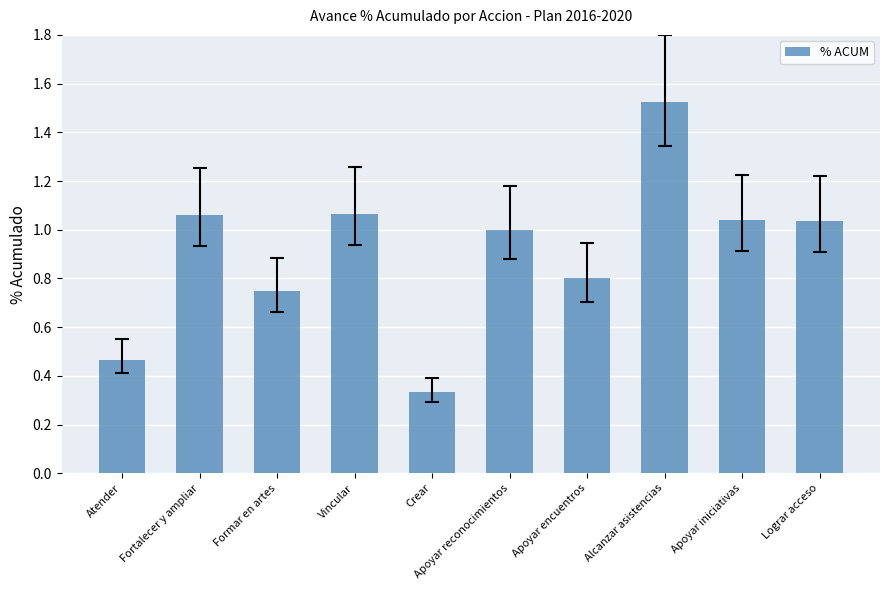

True or false: the data shows 1.0 at Lograr acceso.

True